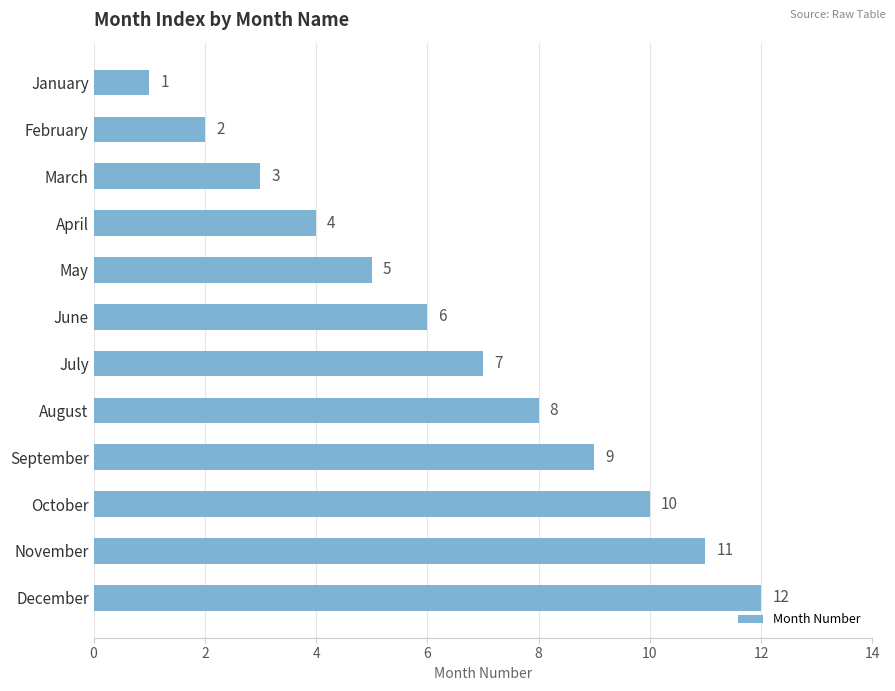

At which label is the value closest to 6?

June